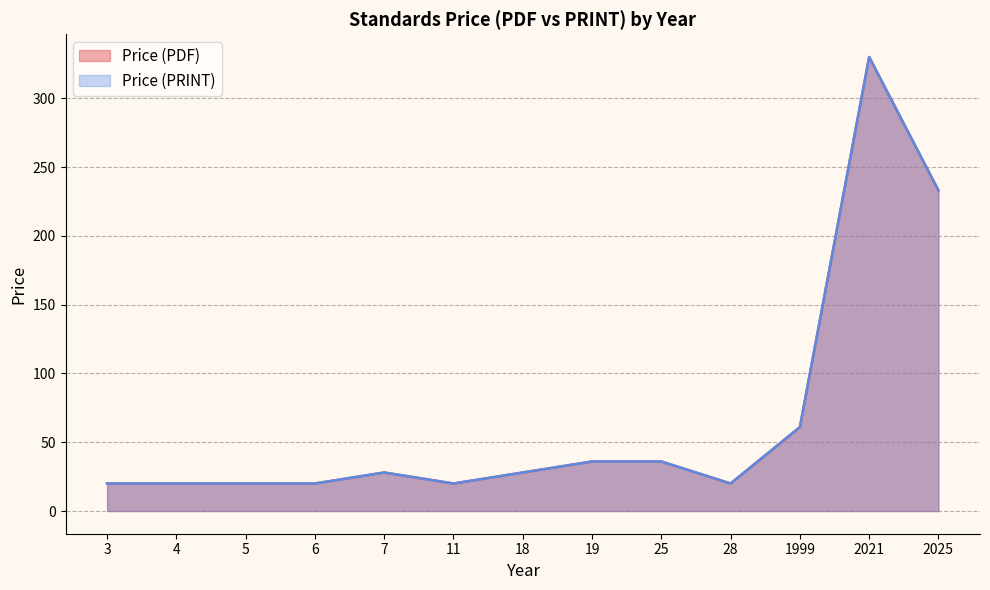

What value does the Price (PDF) series have at 5?

20.0